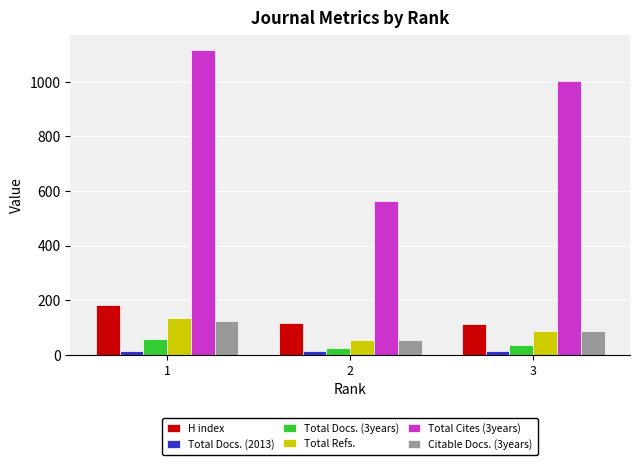

Where does the Total Cites (3years) series first go above 1004?

1